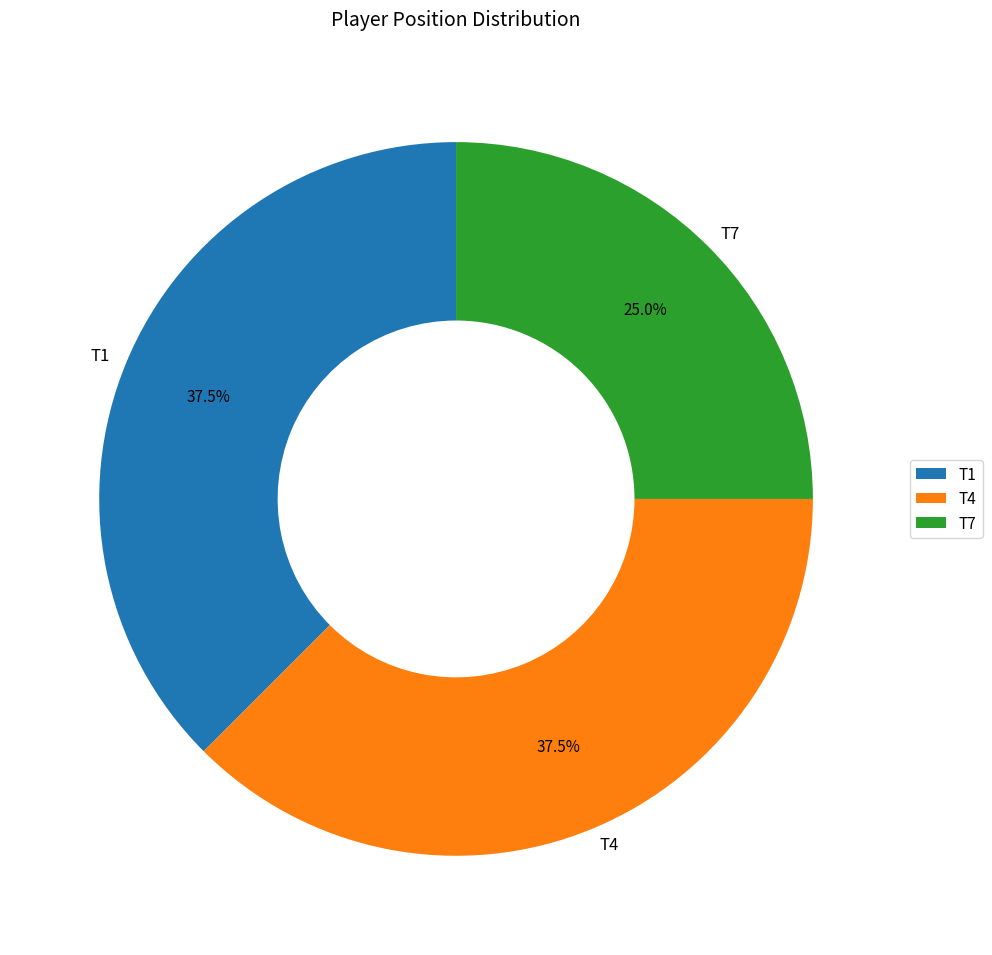

What percentage is the T7 slice, to the nearest percent?

25%